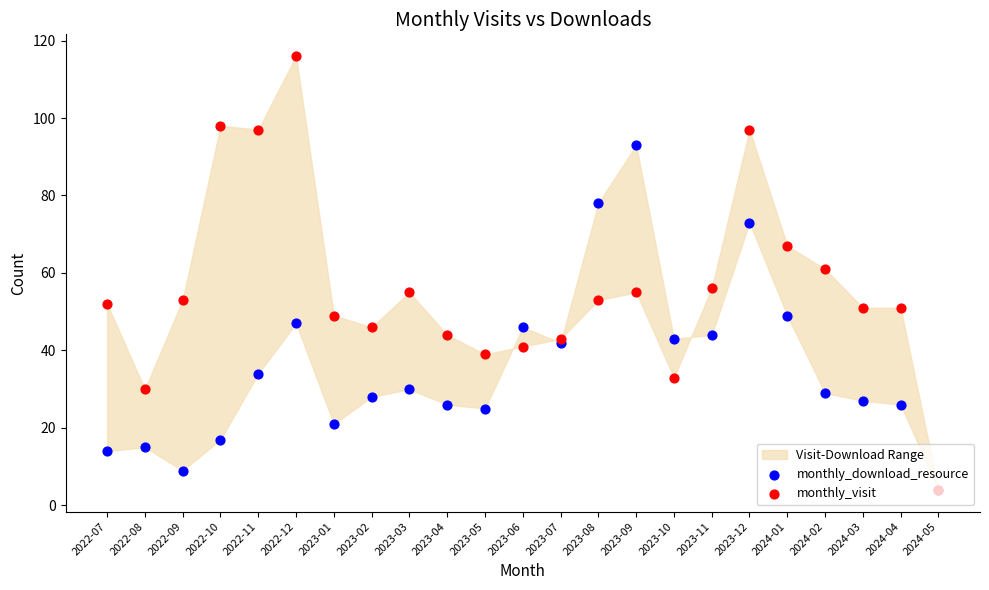

What is the total value across all series at 2022-07?

66